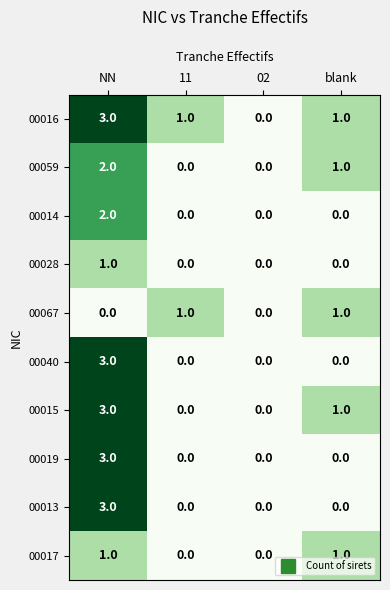

Which label corresponds to the largest value in the chart?

NN